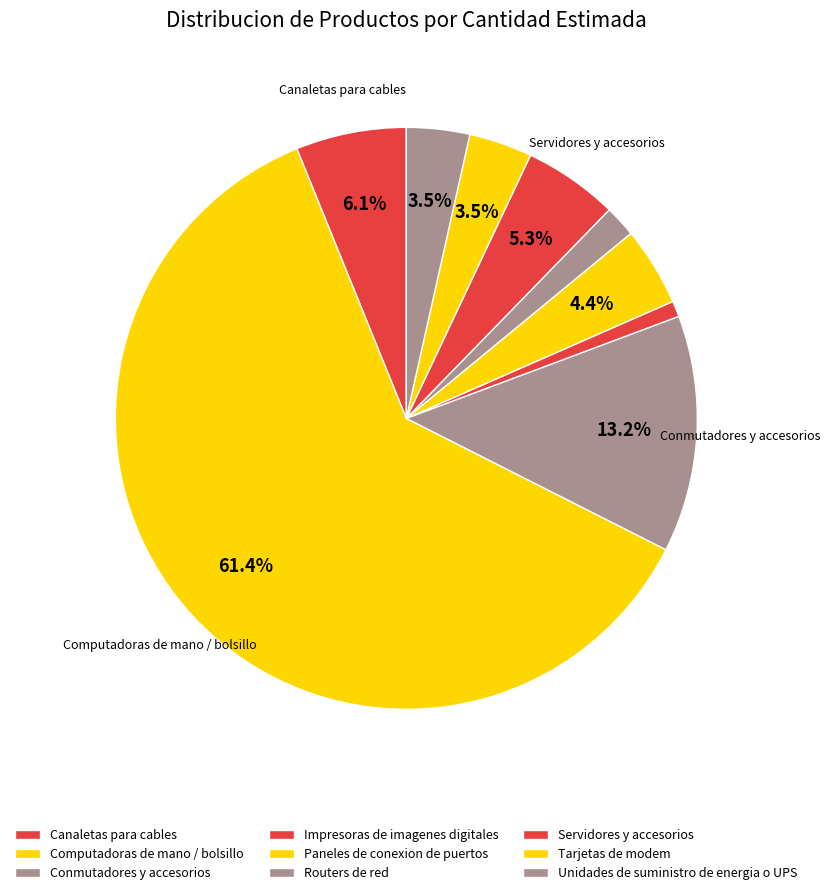

How many segments does this pie chart have?

9